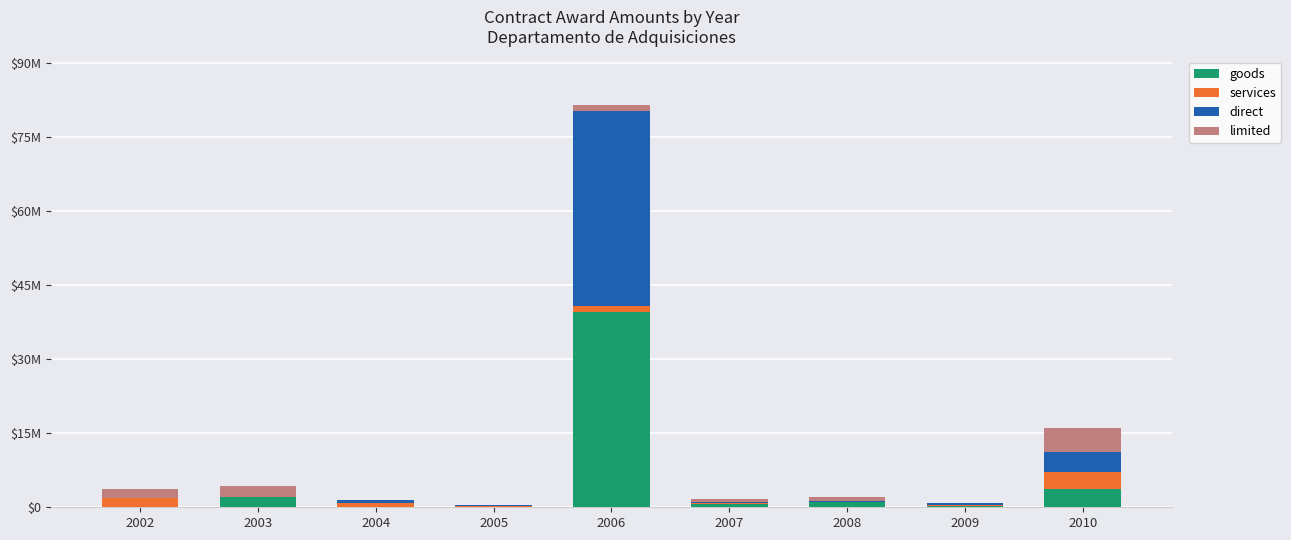

Is it true that goods equals -25694402.8 at 2005?

False